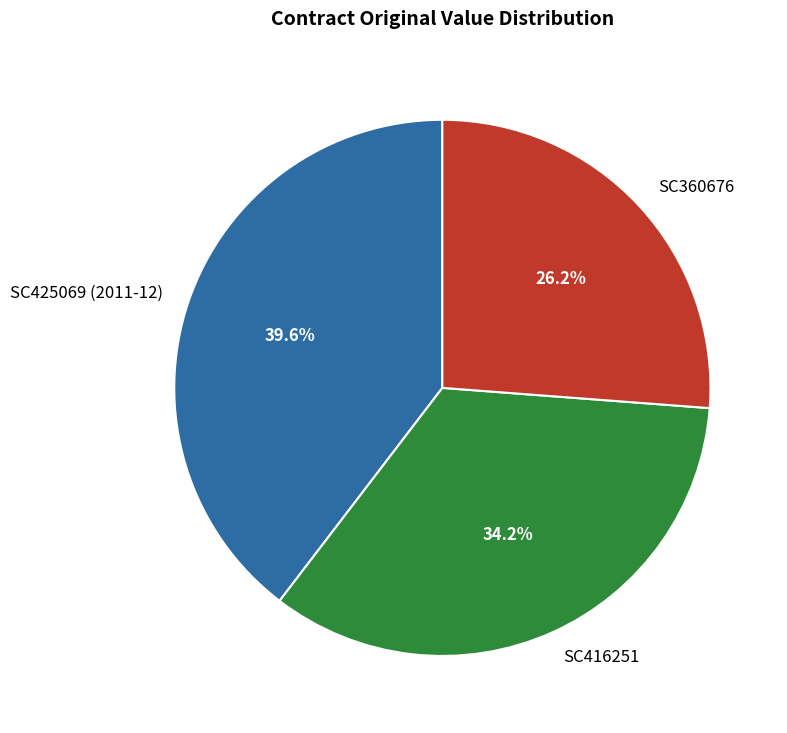

Does SC360676 account for over 50% of the chart?

No